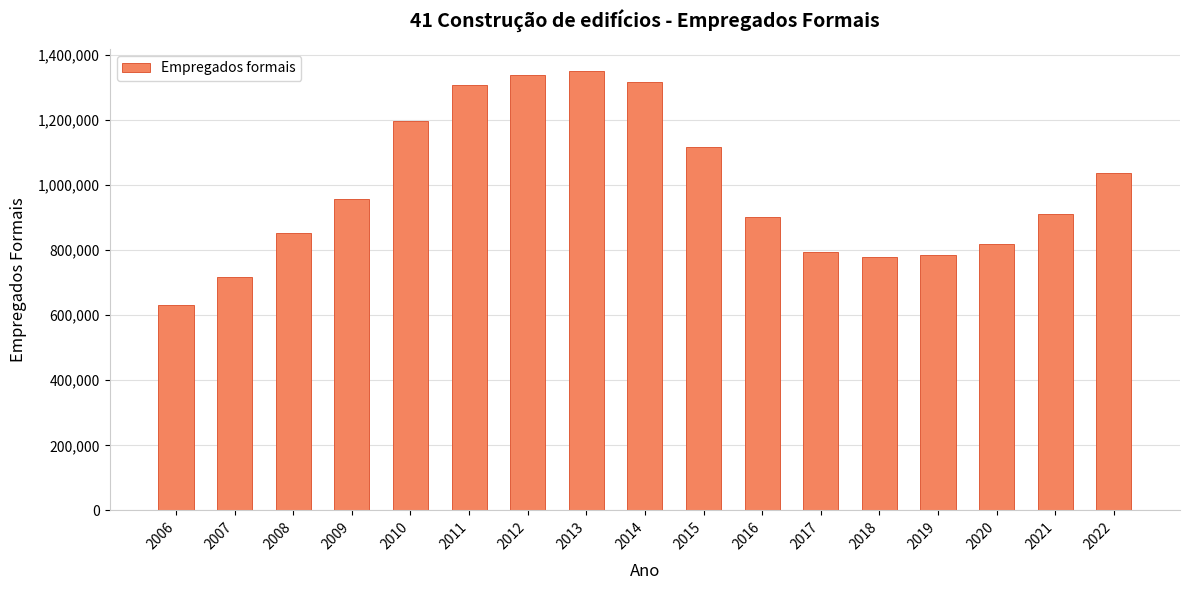

Does the chart contain any negative values?

No